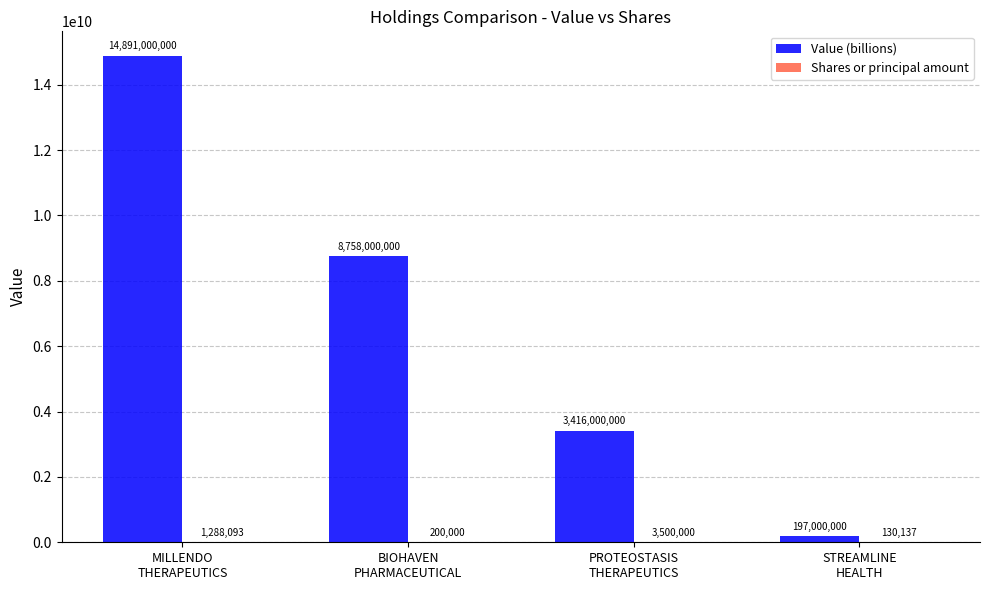

How many Value (billions) values are between 3416000000 and 14891000000?

3